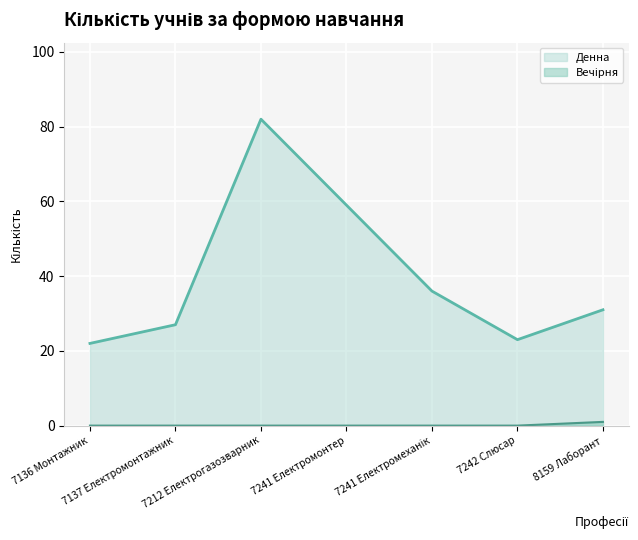

What value does the Денна series have at 7241 Електромеханік?

36